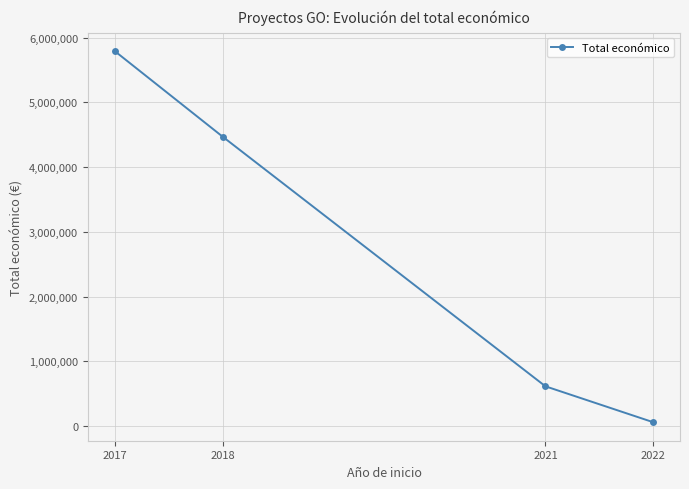

What is the sum of the values at 2017 and 2021?

6405762